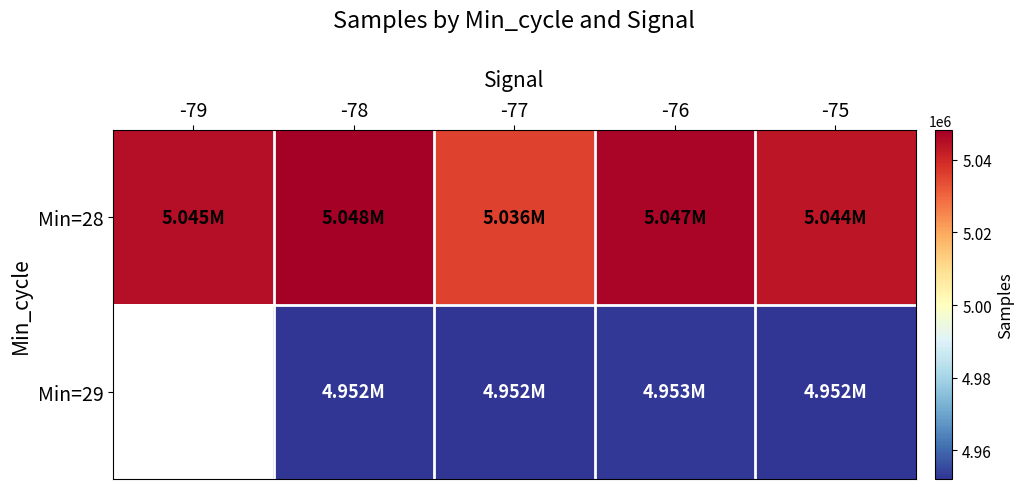

How many data points in Min=28 are less than 5045043?

2